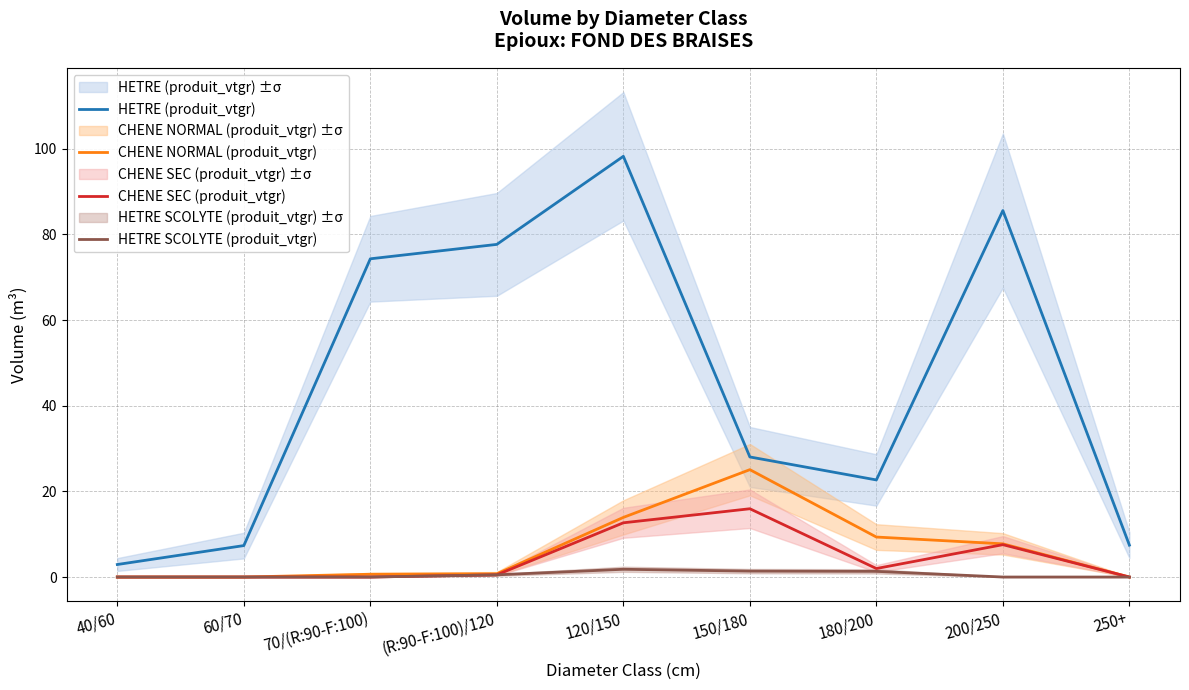

Rank the series at 60/70 from lowest to highest value.

CHENE NORMAL (produit_vtgr), CHENE SEC (produit_vtgr), HETRE SCOLYTE (produit_vtgr), HETRE (produit_vtgr)